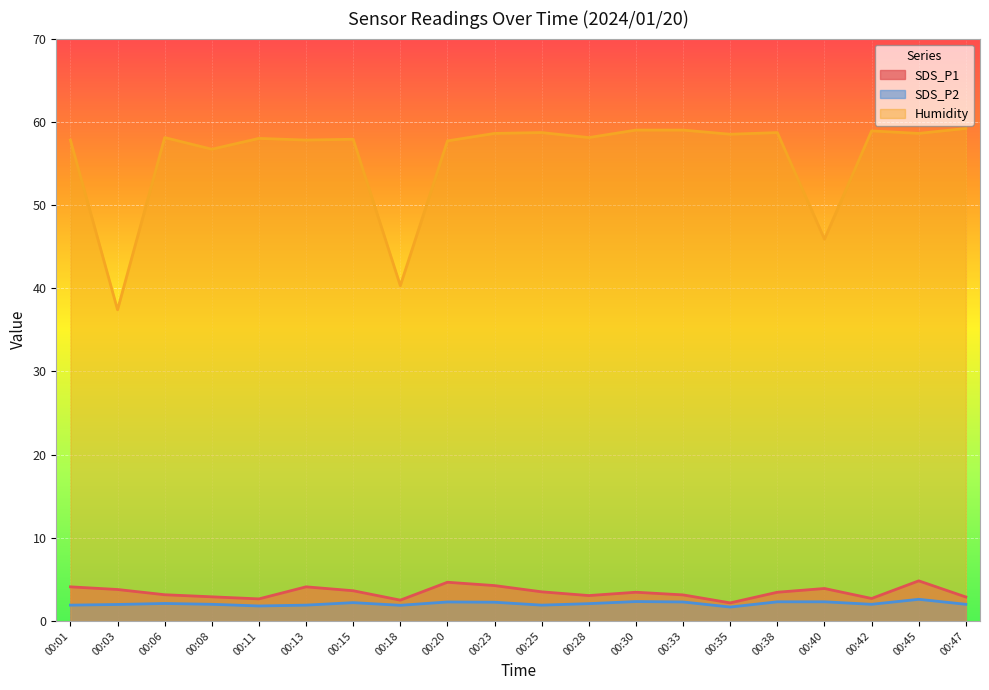

What is the spread (max minus min) of values at 00:11?

56.2